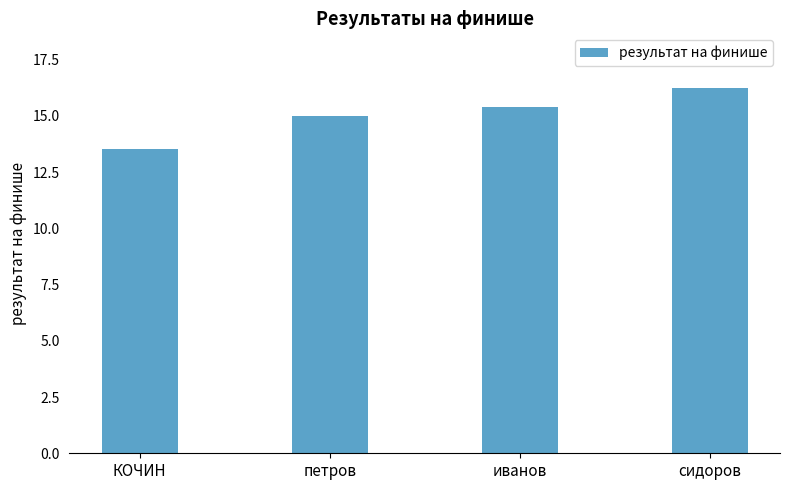

What is the label of the 3rd bar from the left?

иванов